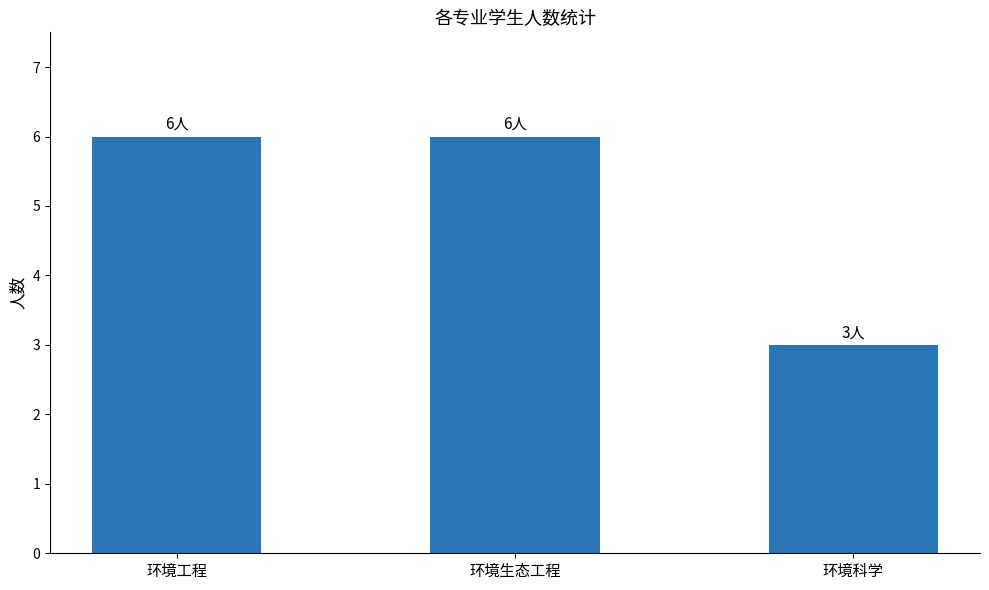

What is the greatest value displayed?

6